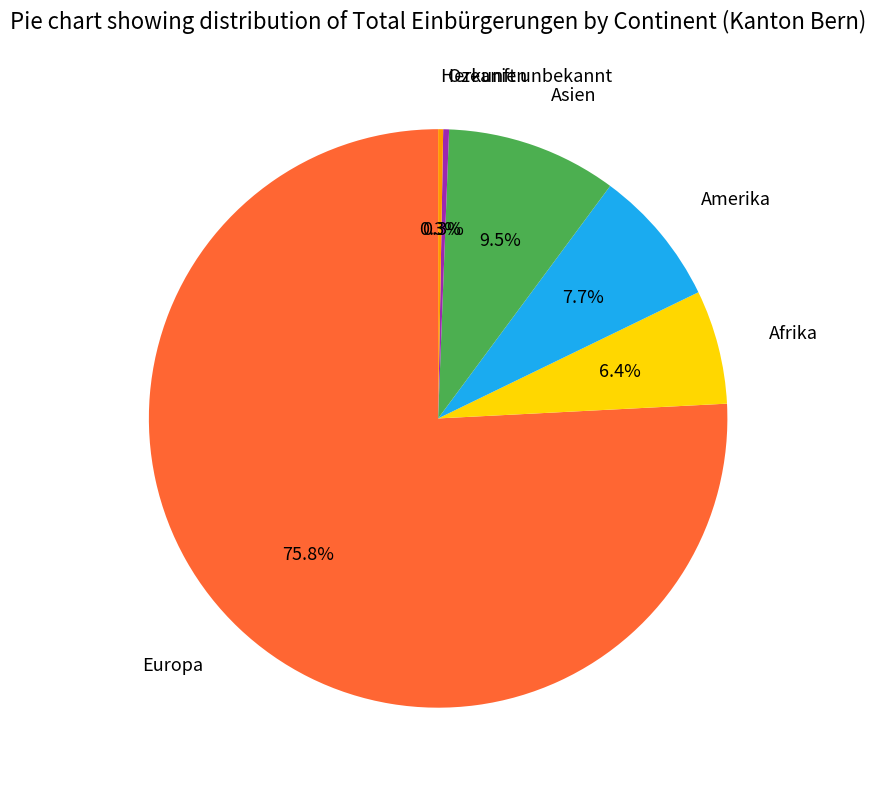

Is Afrika the majority of the pie?

No